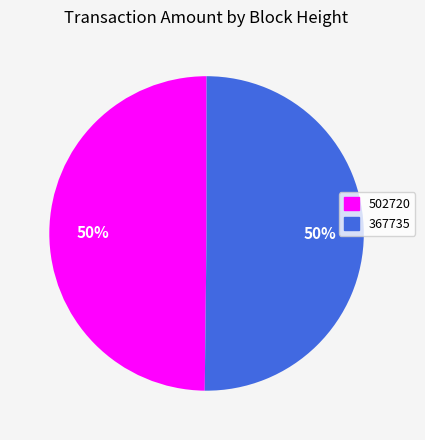

What percentage is the 367735 slice, to the nearest percent?

50%